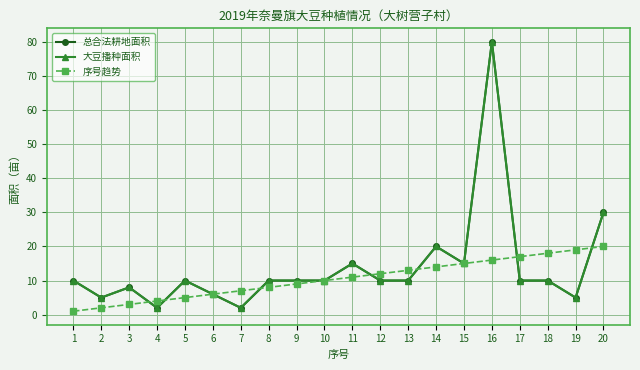

What is the highest value of the 总合法耕地面积 series?

80